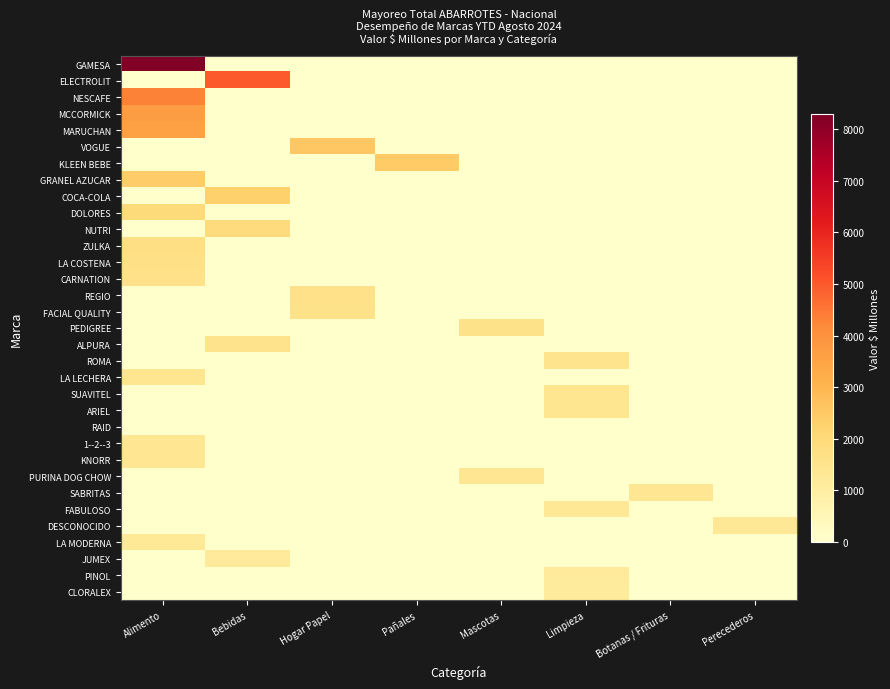

At which category is the sum across all series the highest?

Alimento